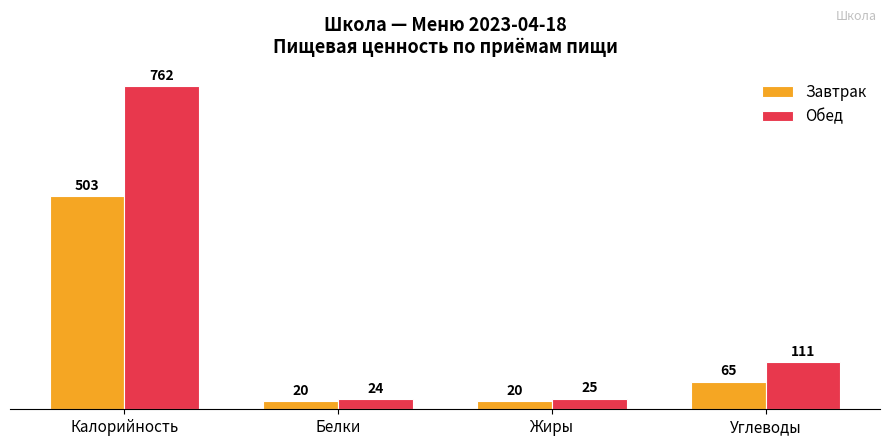

Are the bars horizontal?

No